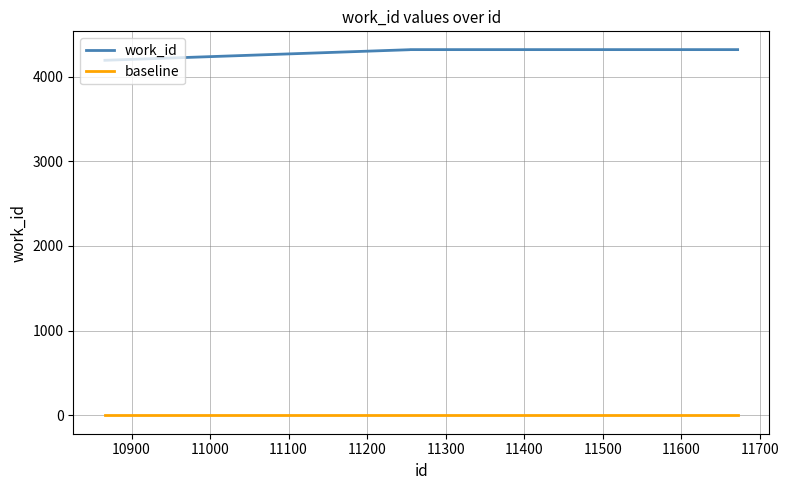

True or false: baseline and work_id cross at least once.

False